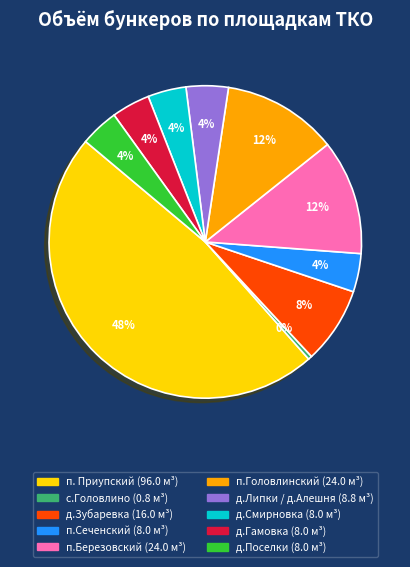

Does any single category account for the majority?

No